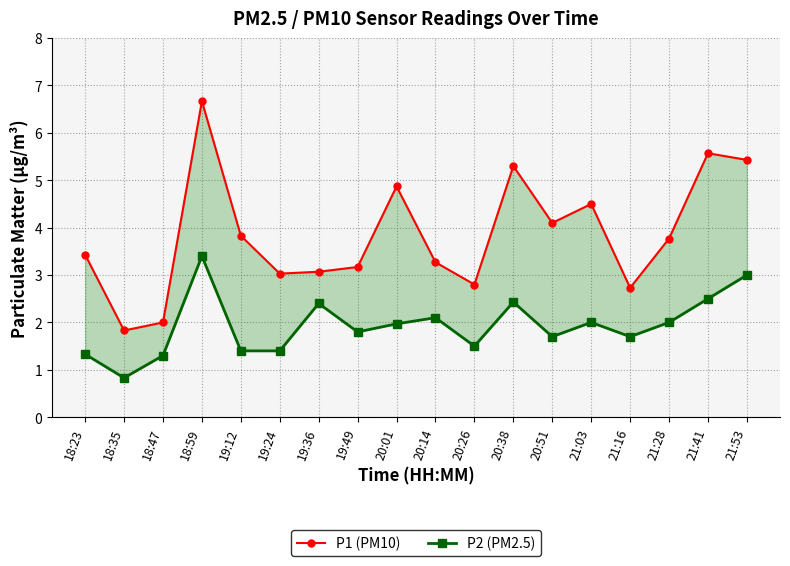

The value of P2 (PM2.5) at 18:59 is 3.4. True or false?

True